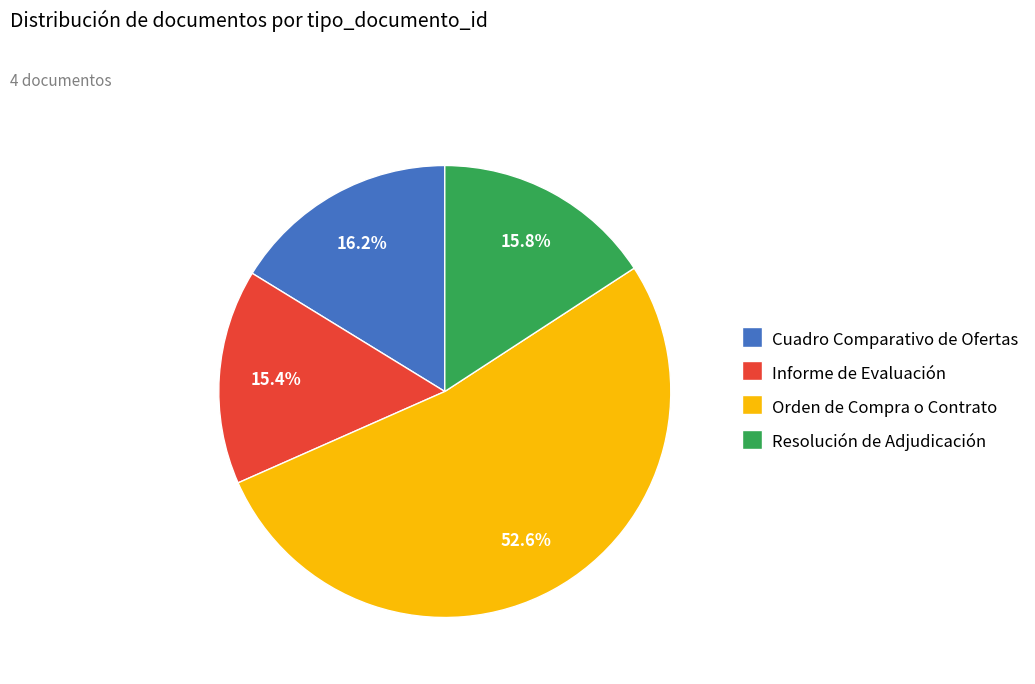

What is the largest slice in the pie chart?

Orden de Compra o Contrato